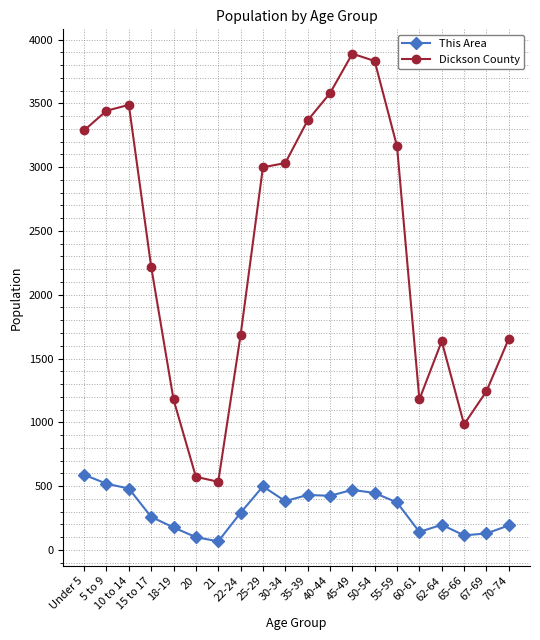

What is the average value of the This Area series?

314